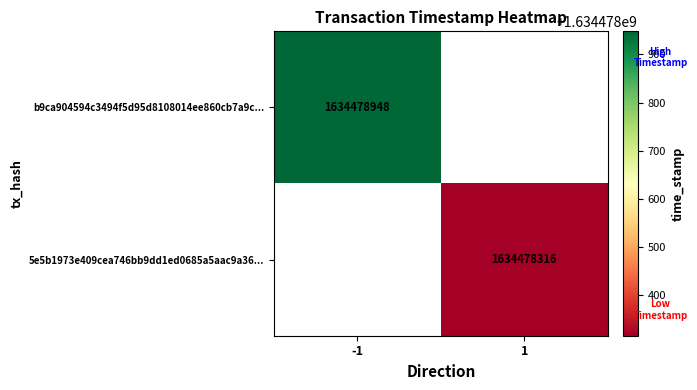

Is the value of b9ca904594c3494f5d95d8108014ee860cb7a9c at direction greater than the value of 5e5b1973e409cea746bb9dd1ed0685a5aac9a36 at direction?

No